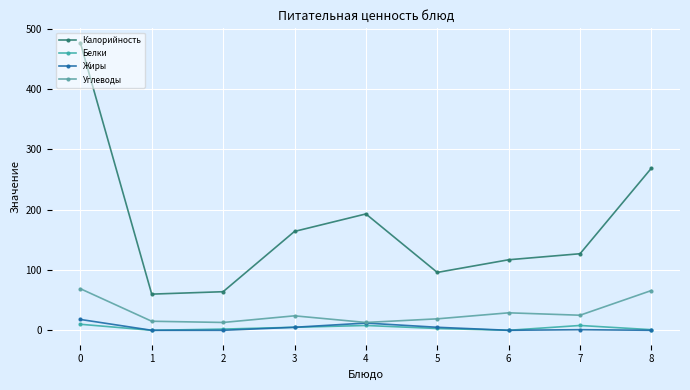

What is the sum of the Жиры values at 4 and 5?

17